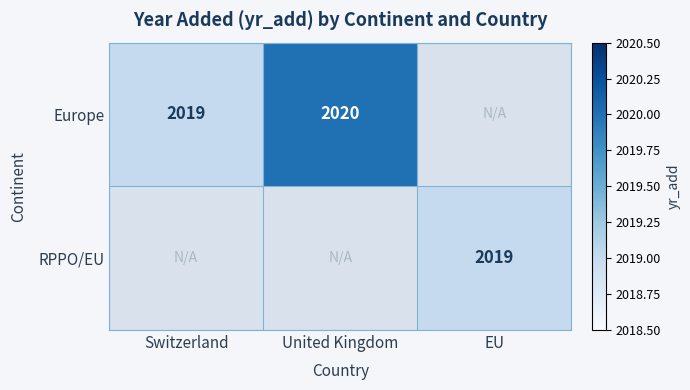

True or false: RPPO/EU has a value of 2019 at EU.

True